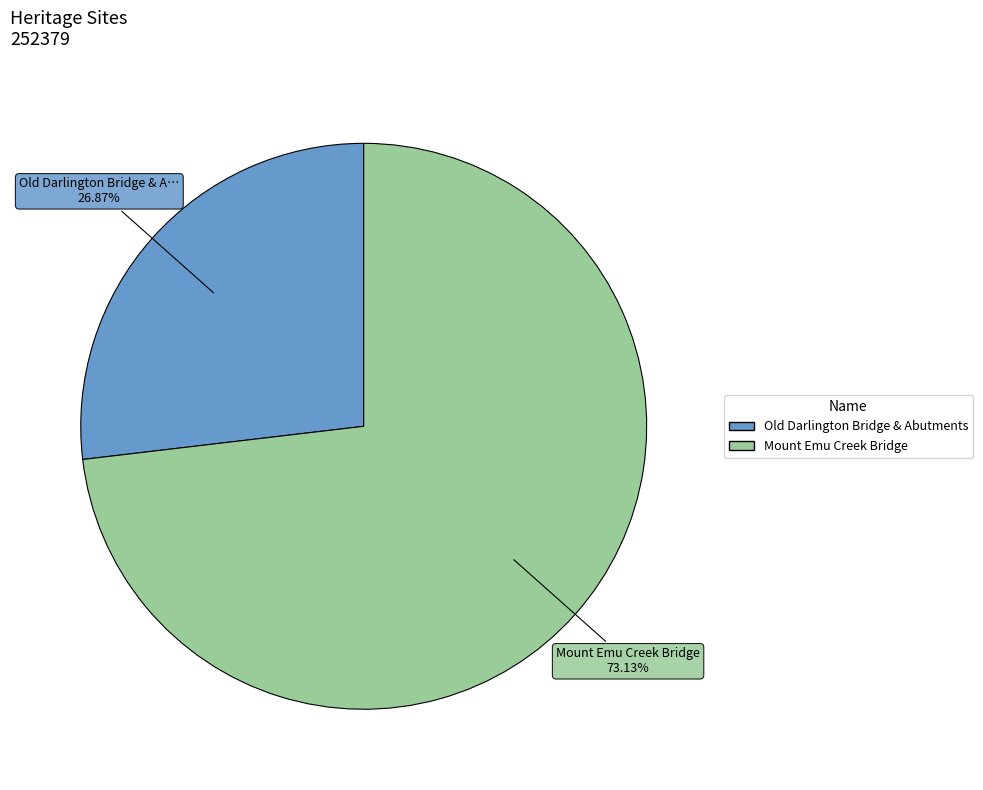

To the nearest percent, what is the difference between the largest and smallest slice percentages?

46%